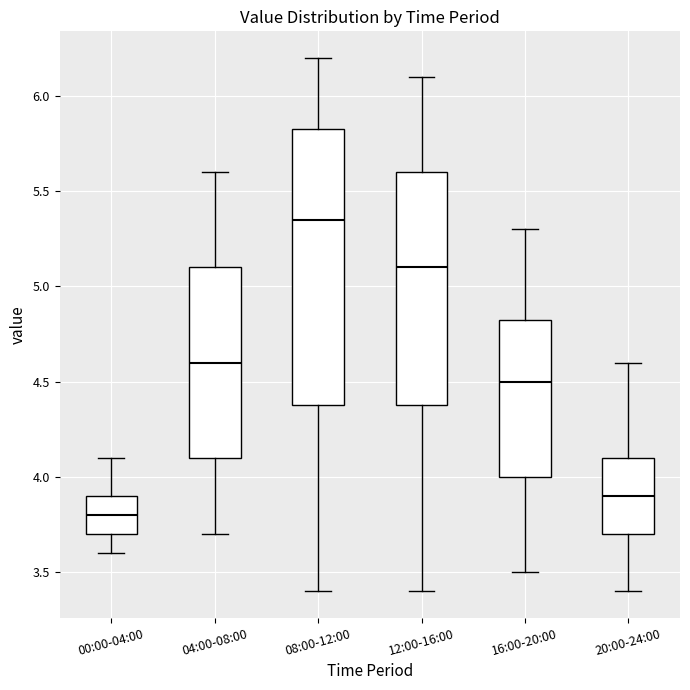

Comparing the boxes themselves (not the whiskers), which one is the tallest?

08:00-12:00